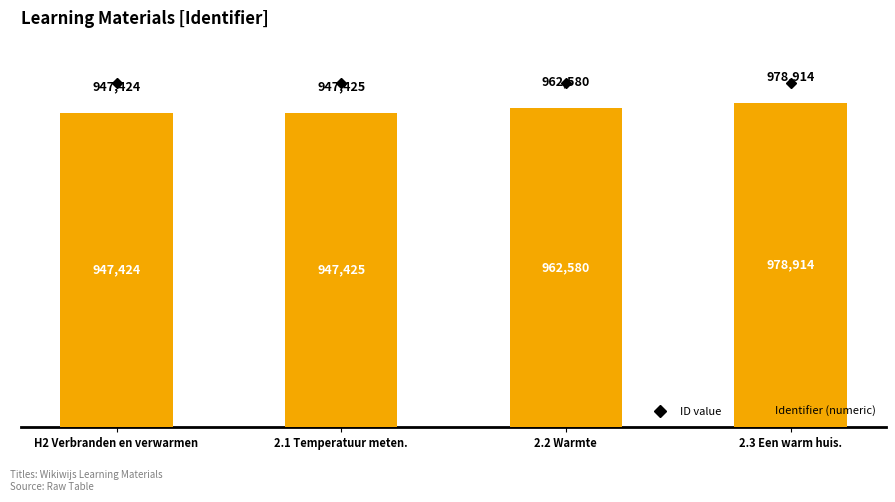

Does the chart contain any negative values?

No